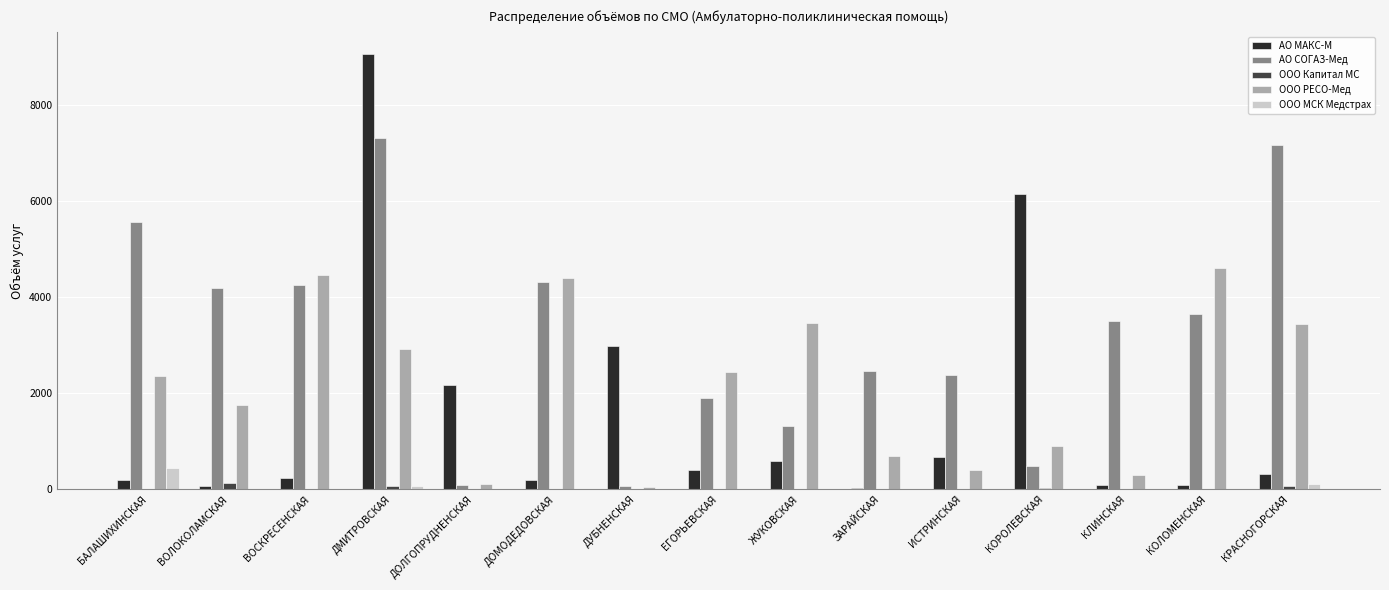

Between ЗАРАЙСКАЯ and КОРОЛЕВСКАЯ, which series saw the biggest shift?

АО МАКС-М